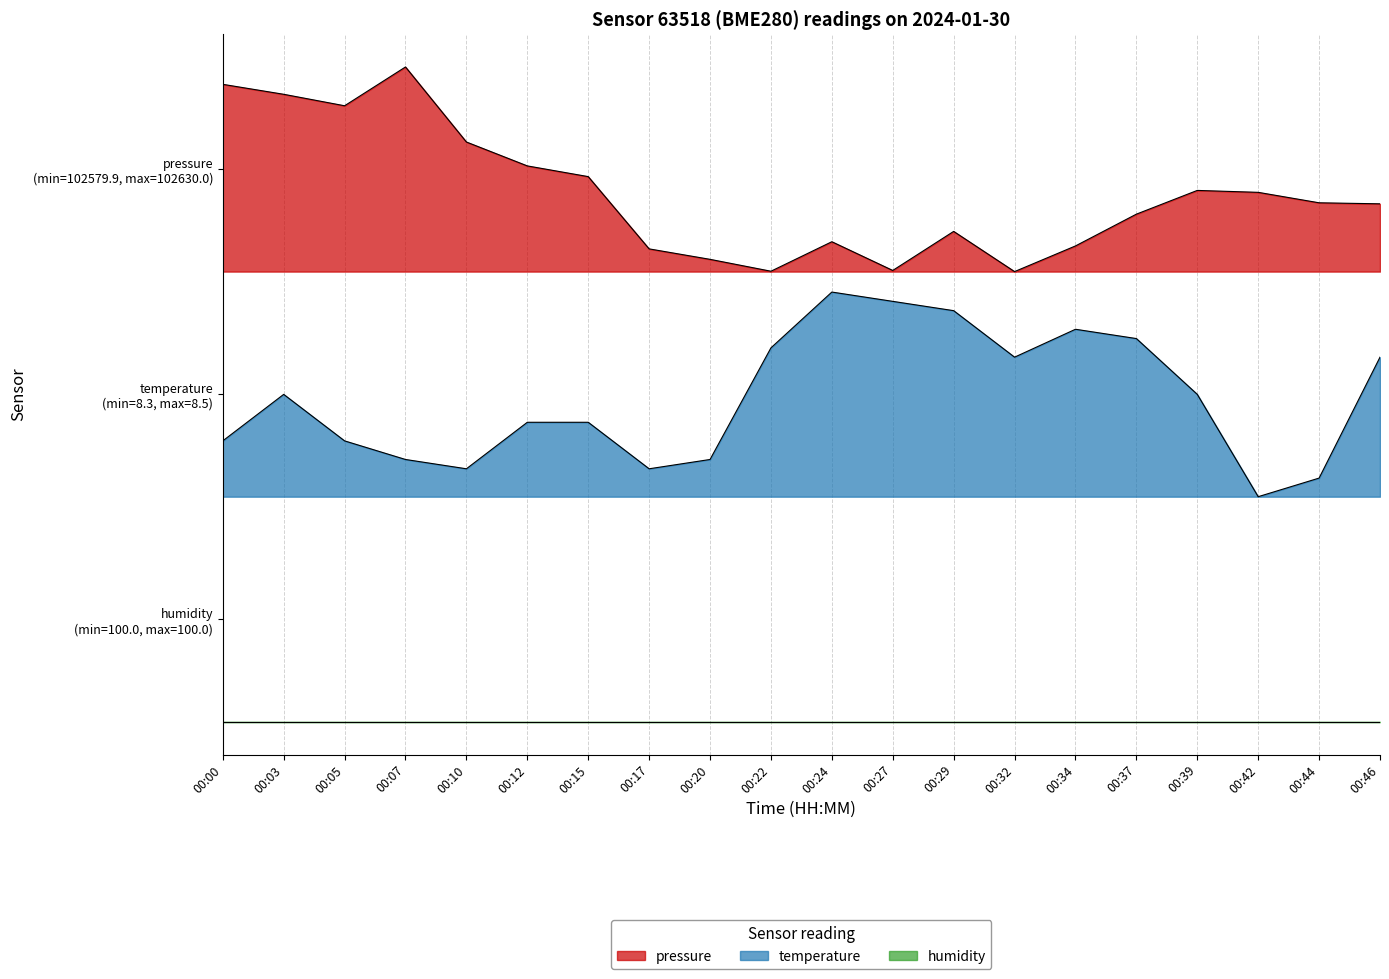

Is the value of temperature at 00:34 greater than the value of pressure at 00:37?

No